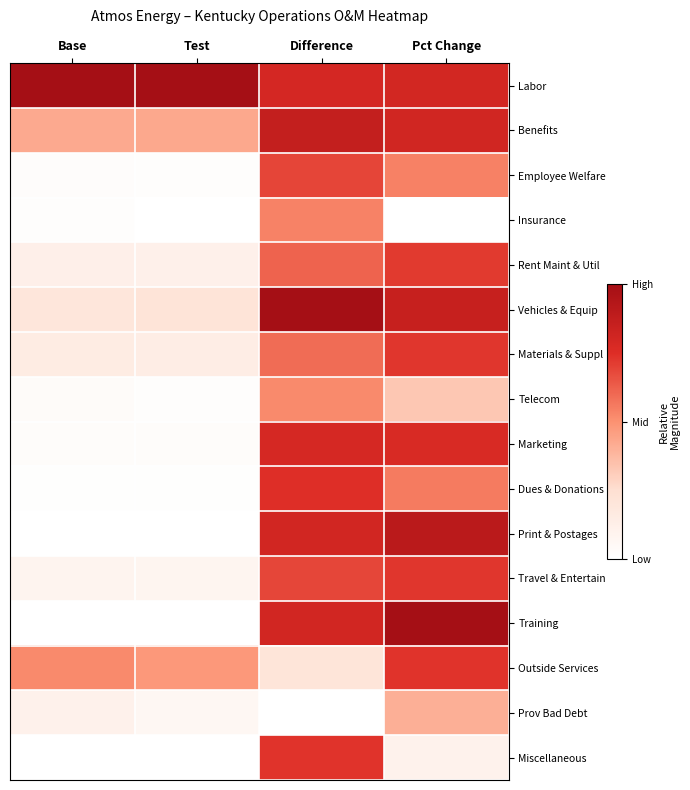

Between Pct Change and Test, which is larger?

Test